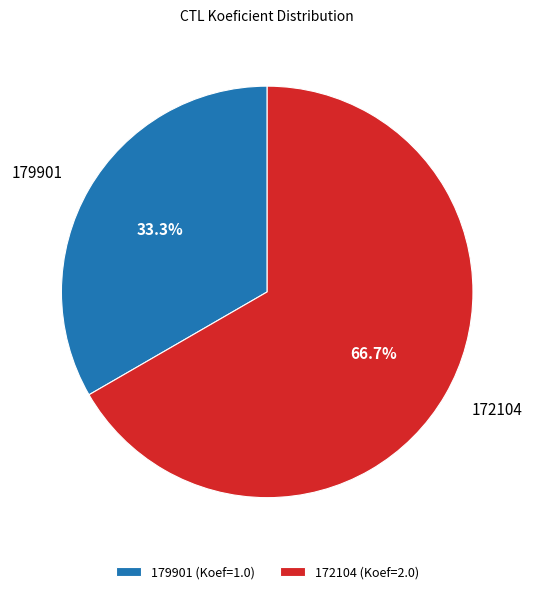

Which category has the biggest portion of the pie?

172104